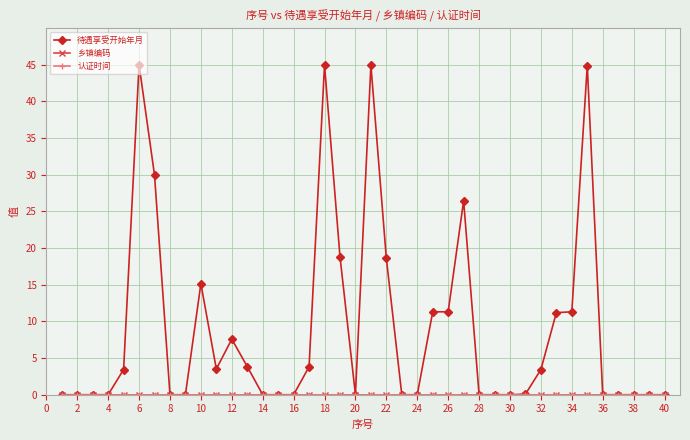

How many values in the 待遇享受开始年月 series exceed 0?

20